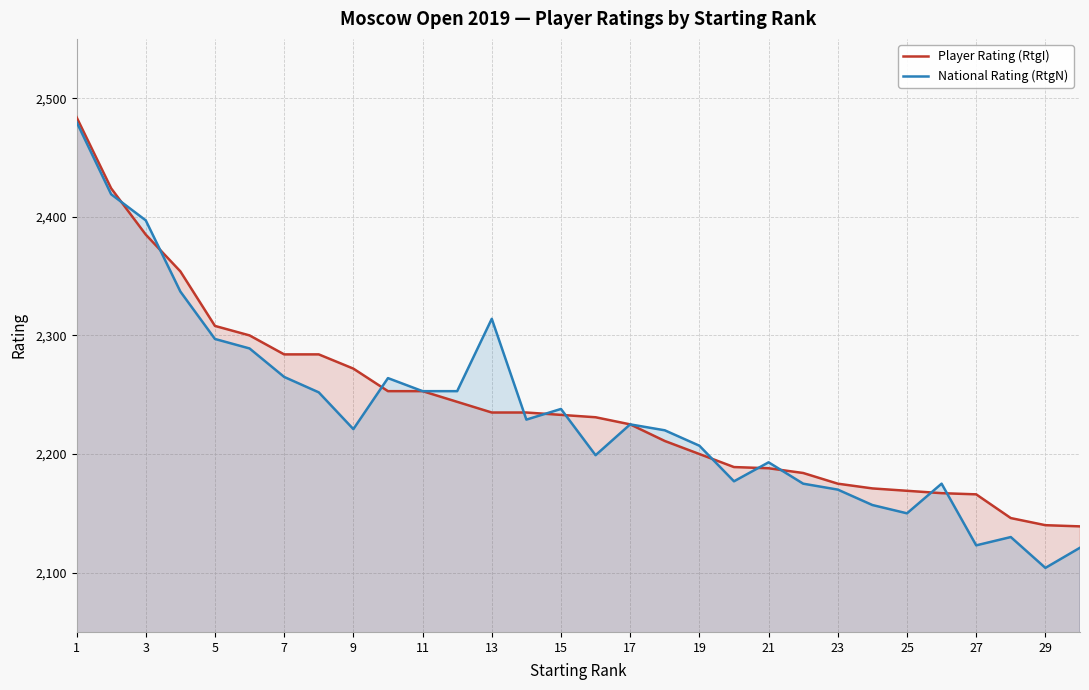

How many data points in Player Rating (RtgI) are above 2233?

14